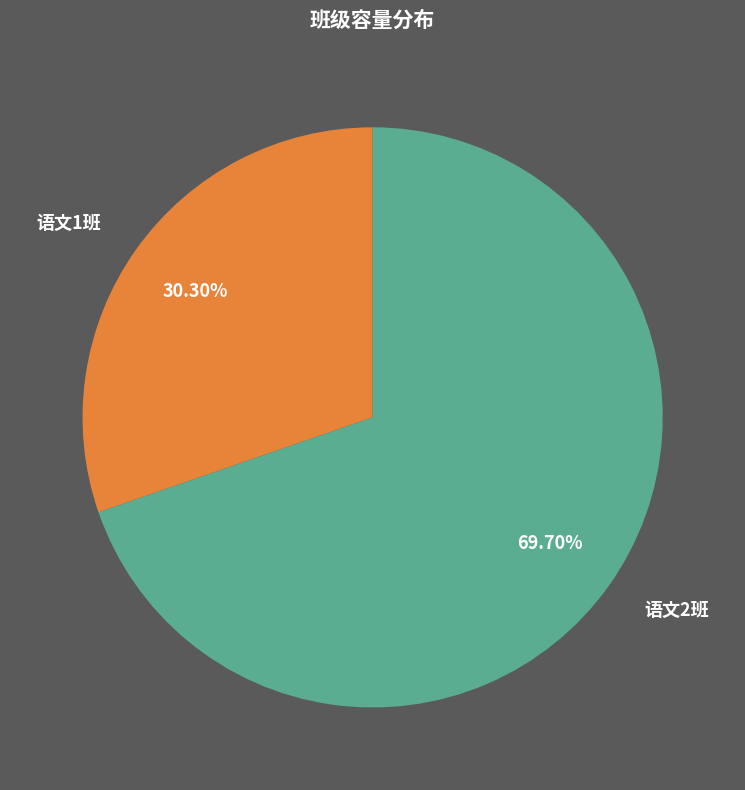

The 语文1班 slice represents 30% of the pie. True or false?

True